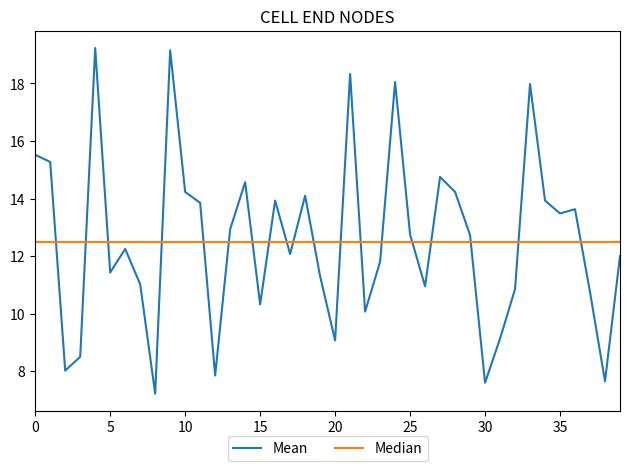

Rank the series by their maximum value, from lowest to highest.

Median, Mean